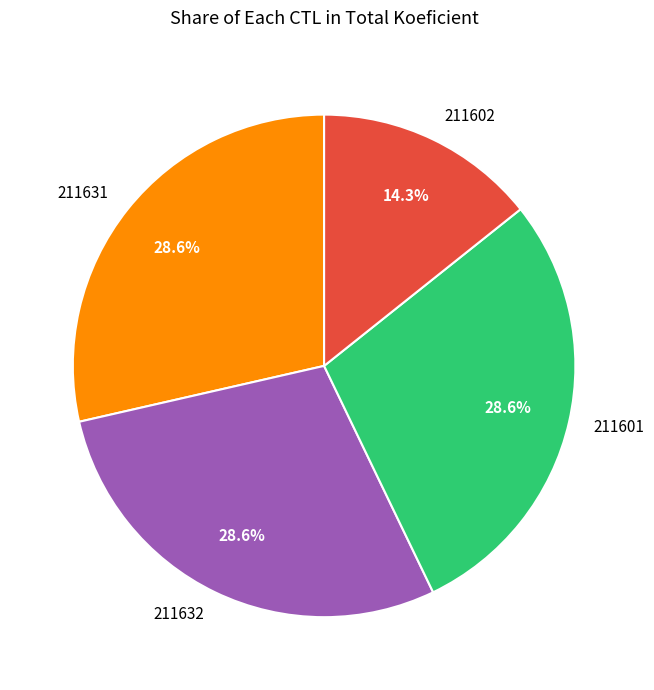

True or false: 211601 accounts for 29% of the total.

True